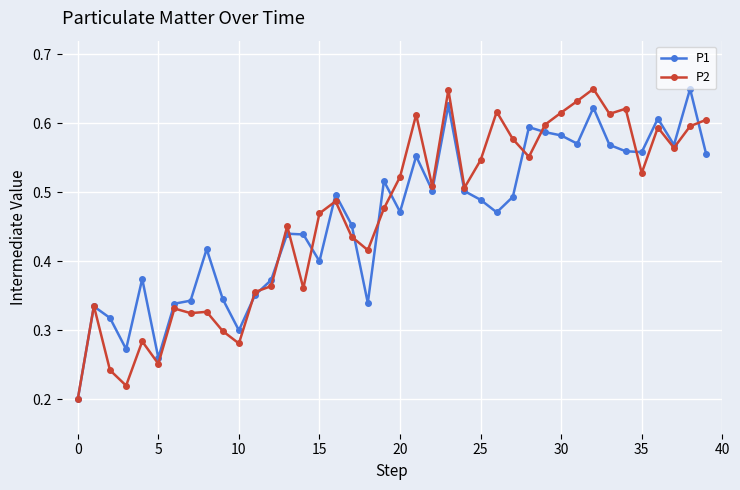

True or false: P2 has more than 2 interior local peaks.

True